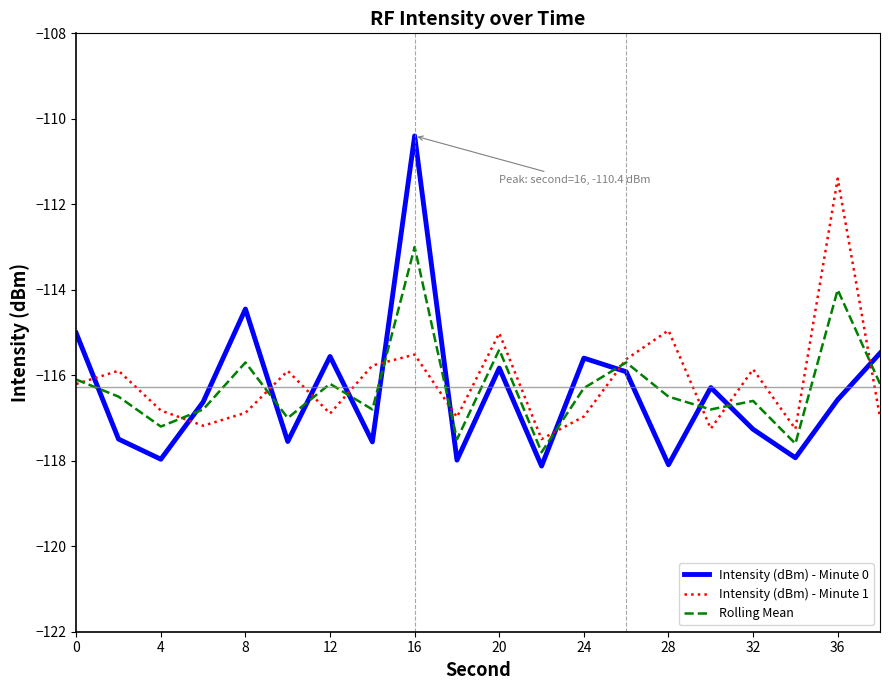

In Intensity (dBm) - Minute 0, how many points are higher than both neighbors (excluding endpoints)?

6